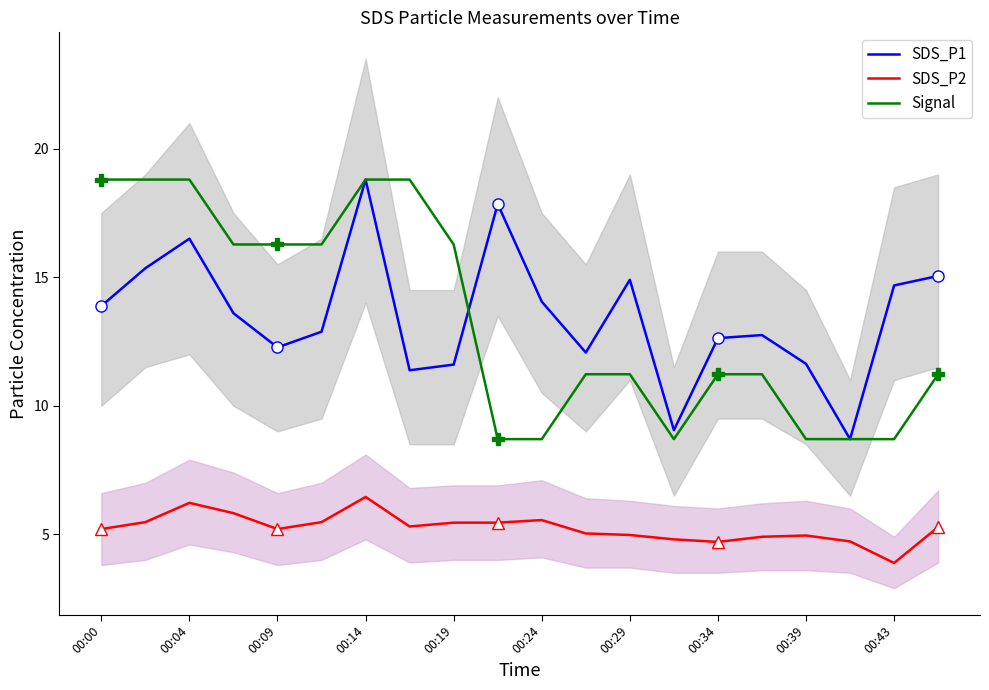

How many distinct data groups are displayed?

3